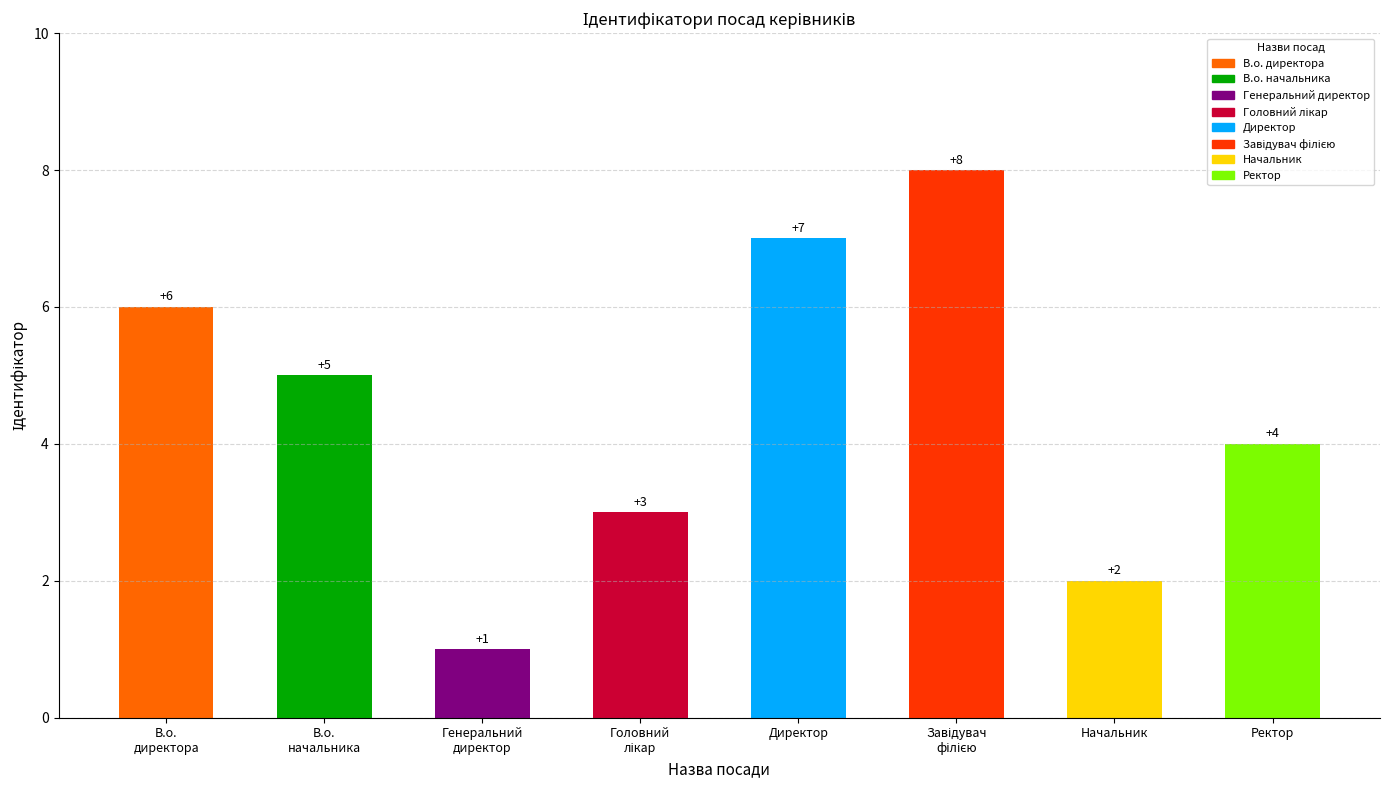

Reading left to right, transcribe all the data shown in this chart.

6	5	1	3	7	8	2	4